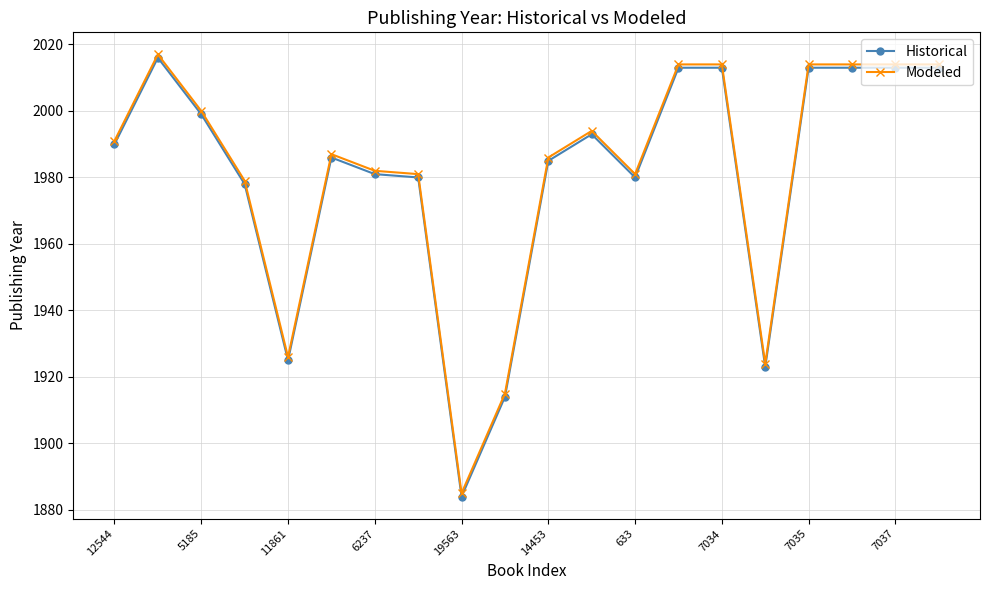

True or false: Modeled has more than 2 interior local peaks.

True